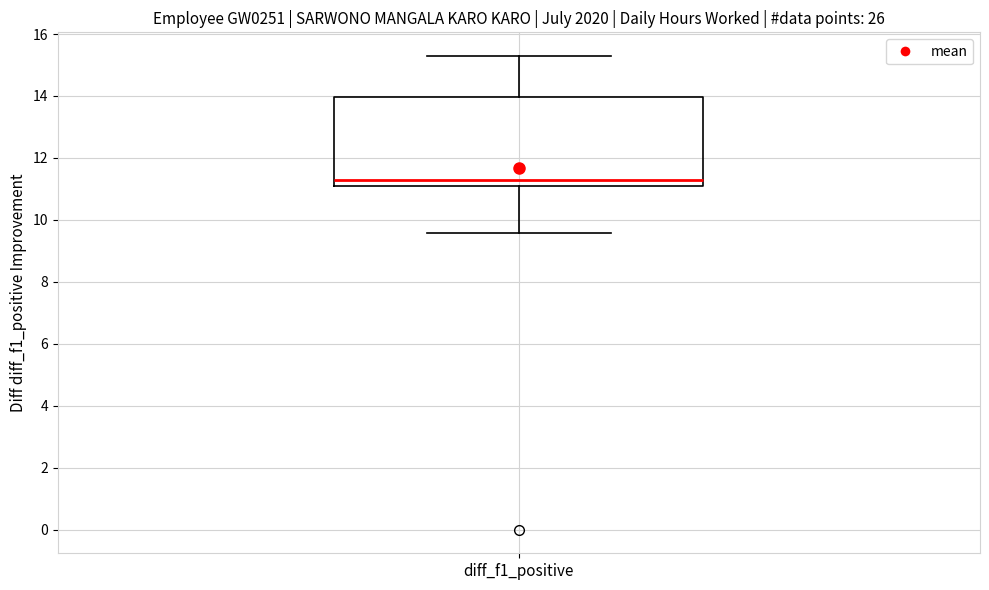

Read this box plot against the y-axis: the position of the median line, the range covered by the box, and the ends of both whiskers. The values are not printed on the chart, so give them approximately, as read against the axis.

median 11.2, box 11.0 to 14.0, whiskers 9.6 to 15.2